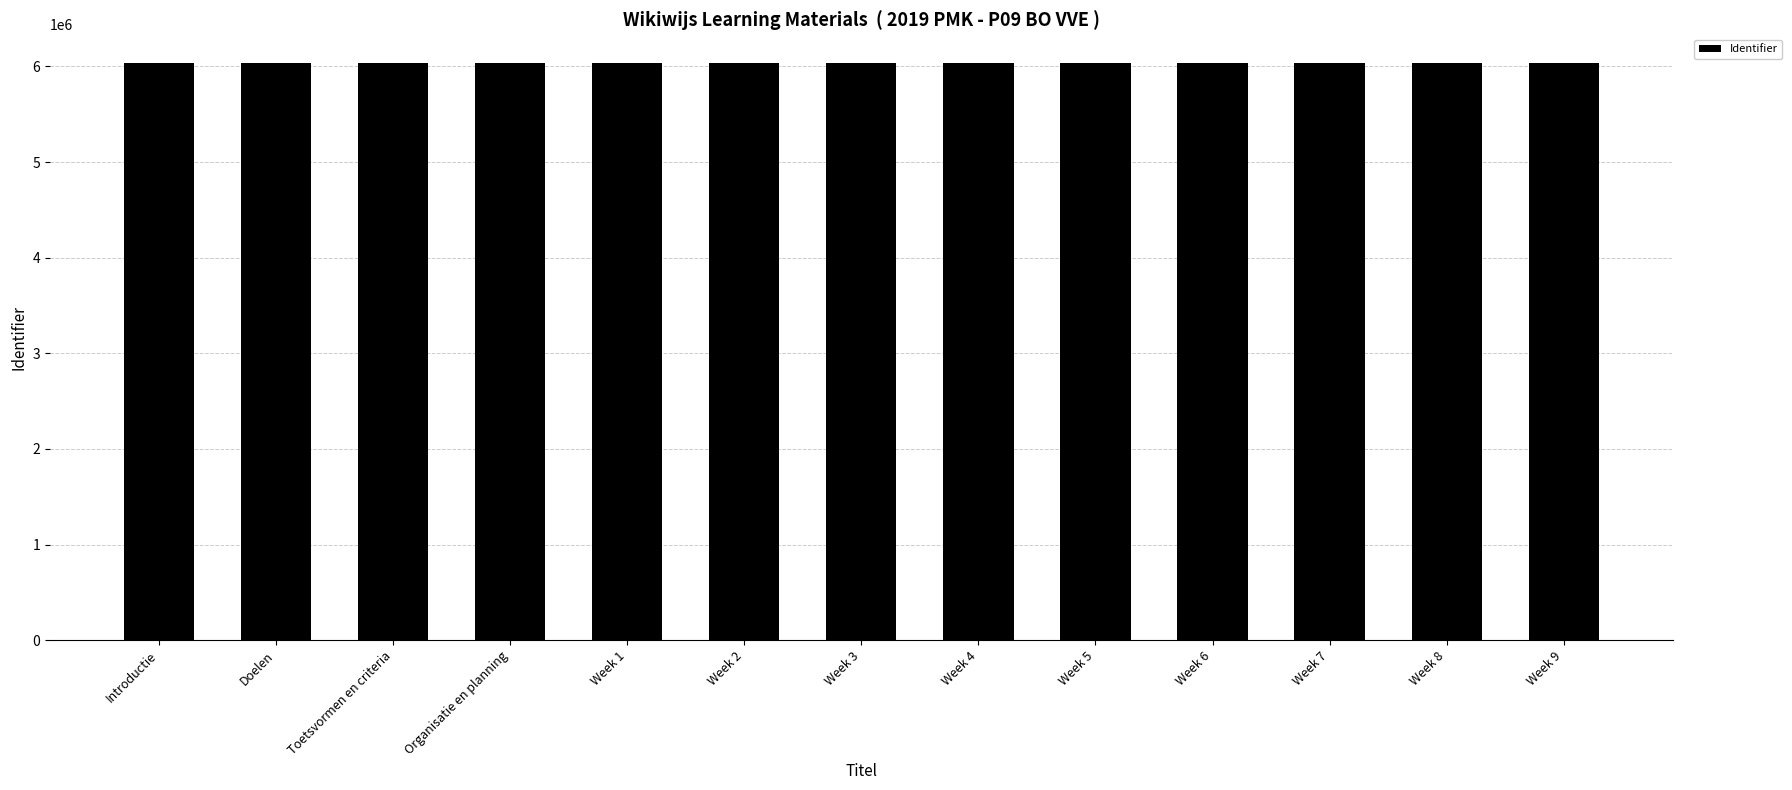

The chart shows a value of 3102869 at Introductie. True or false?

False